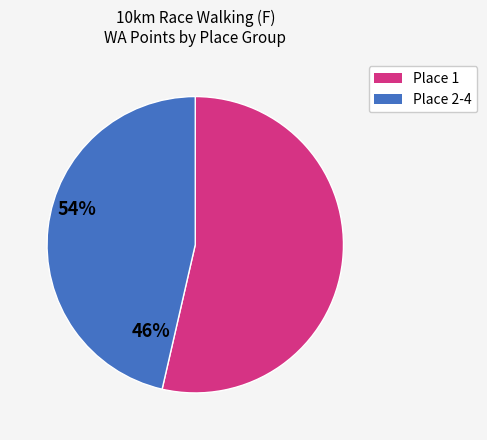

Does any single category account for the majority?

Yes